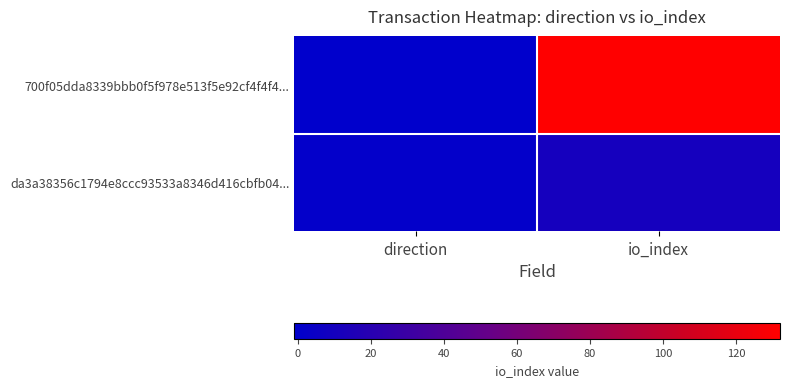

At which category does the chart reach its minimum across all series?

direction